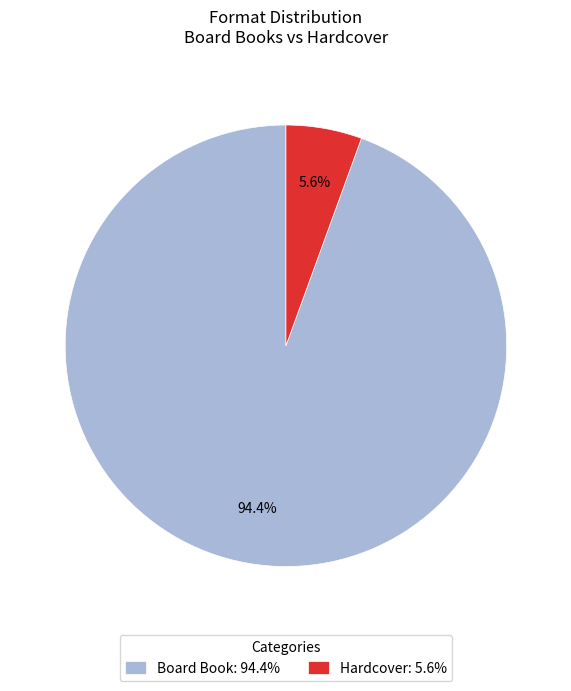

How many segments does this pie chart have?

2